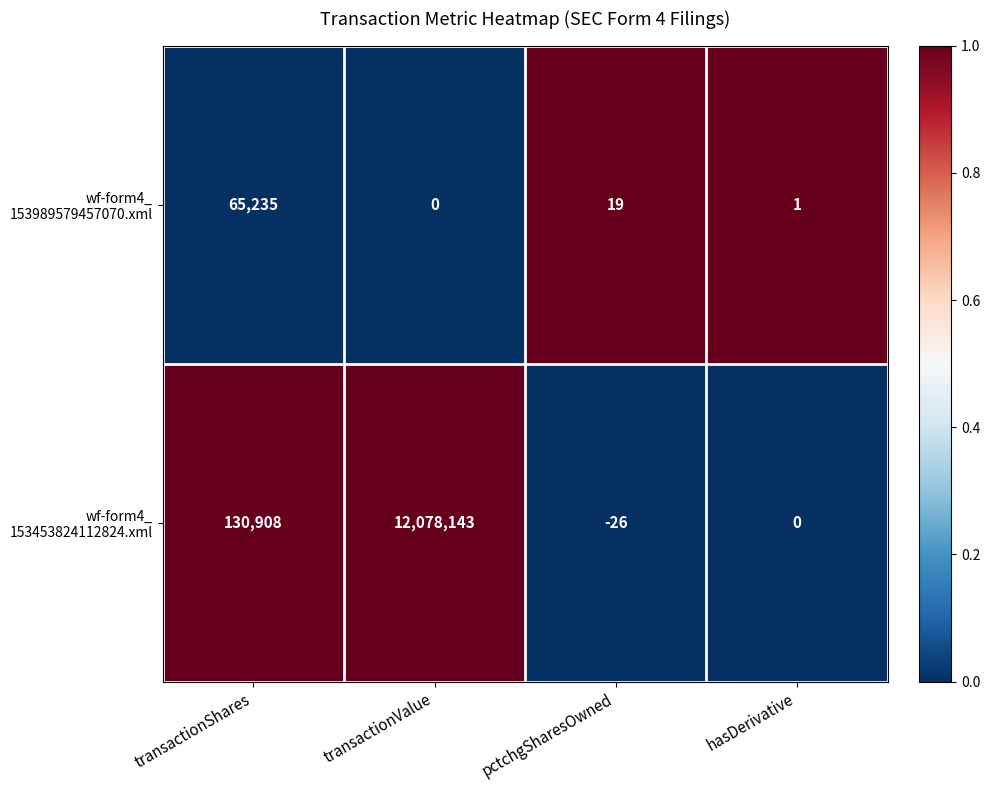

What is the spread (max minus min) of values at transactionValue?

12078143